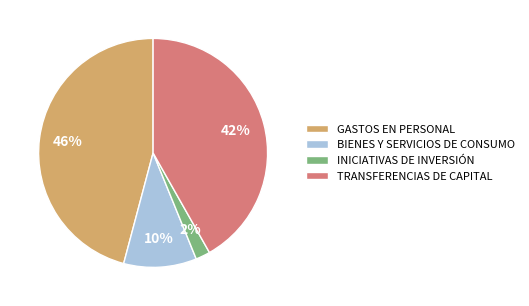

How many slices are in this pie chart?

4